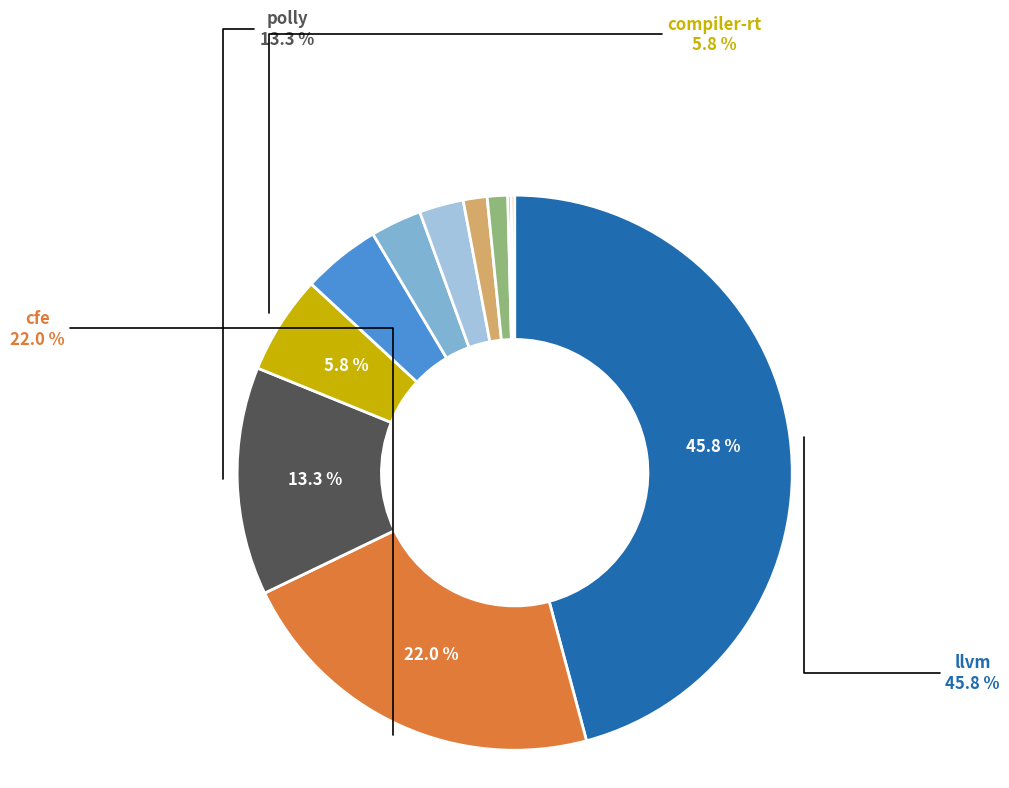

Is there a majority slice in this chart?

No